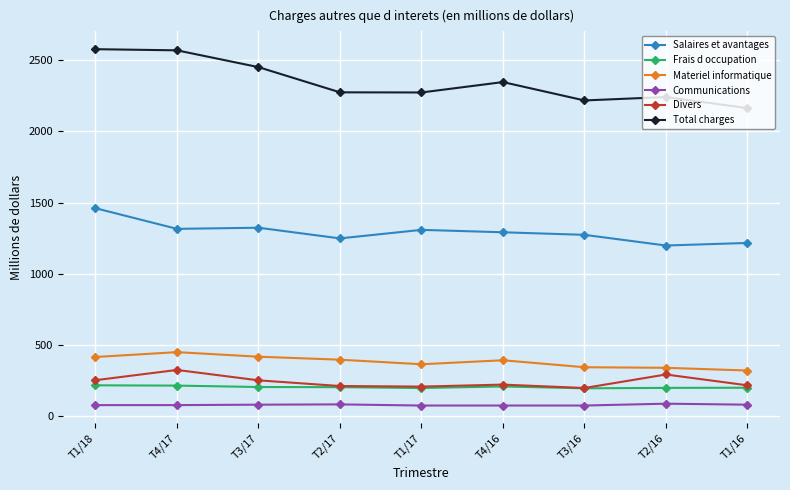

What is the total value across all series at T1/16?

4200